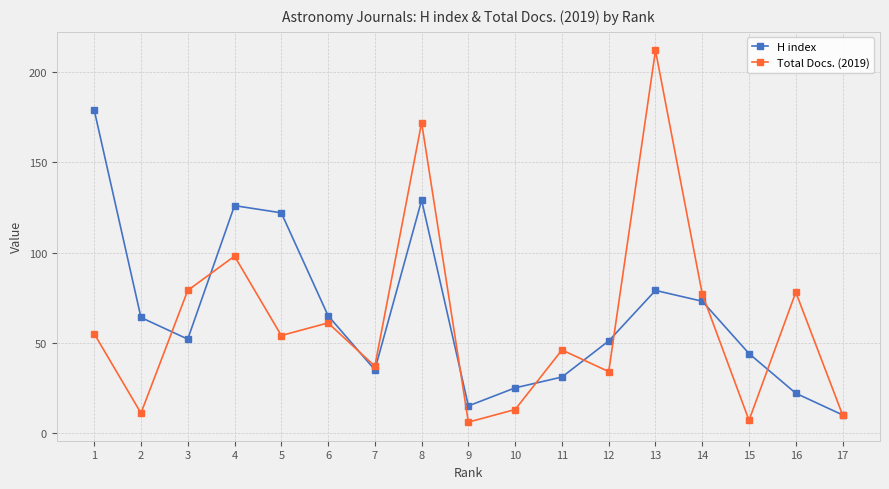

Is the value of Total Docs. (2019) at 12 greater than the value of H index at 17?

Yes